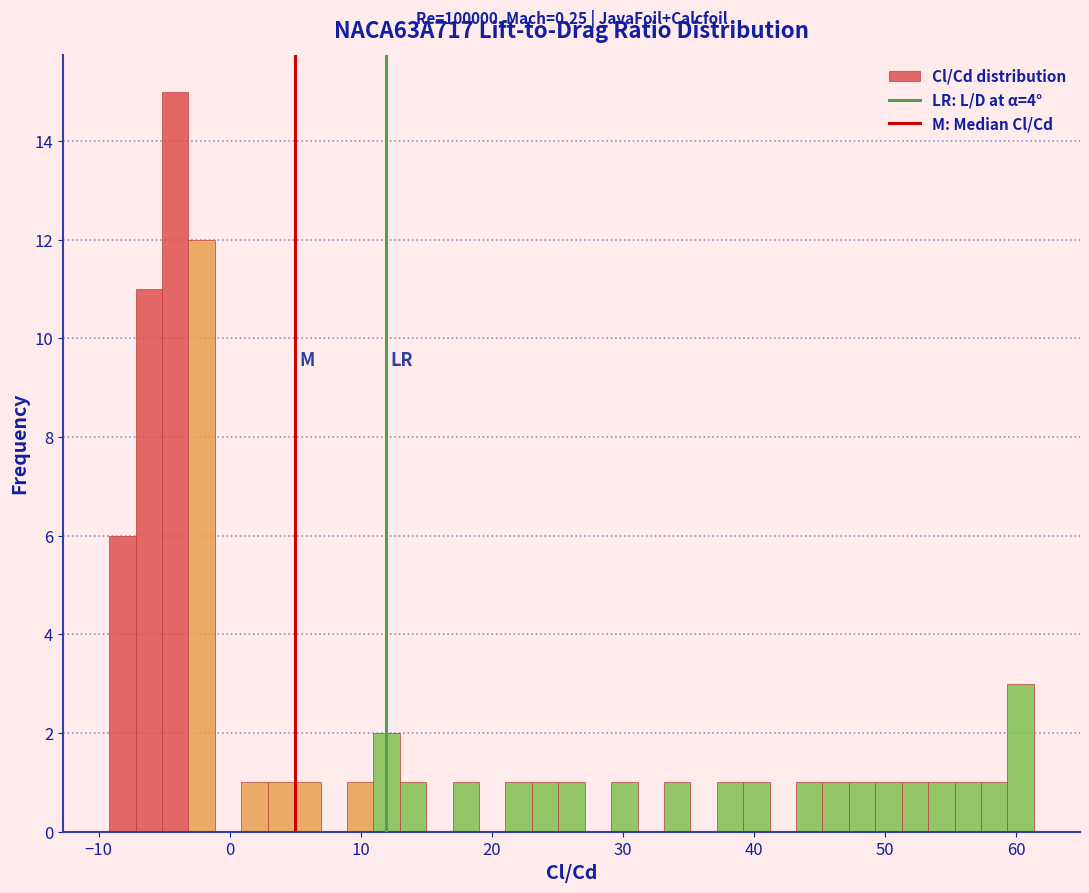

Around what value on the x-axis is the tallest bar? Give the approximate position of its centre, as read against the axis.

-4